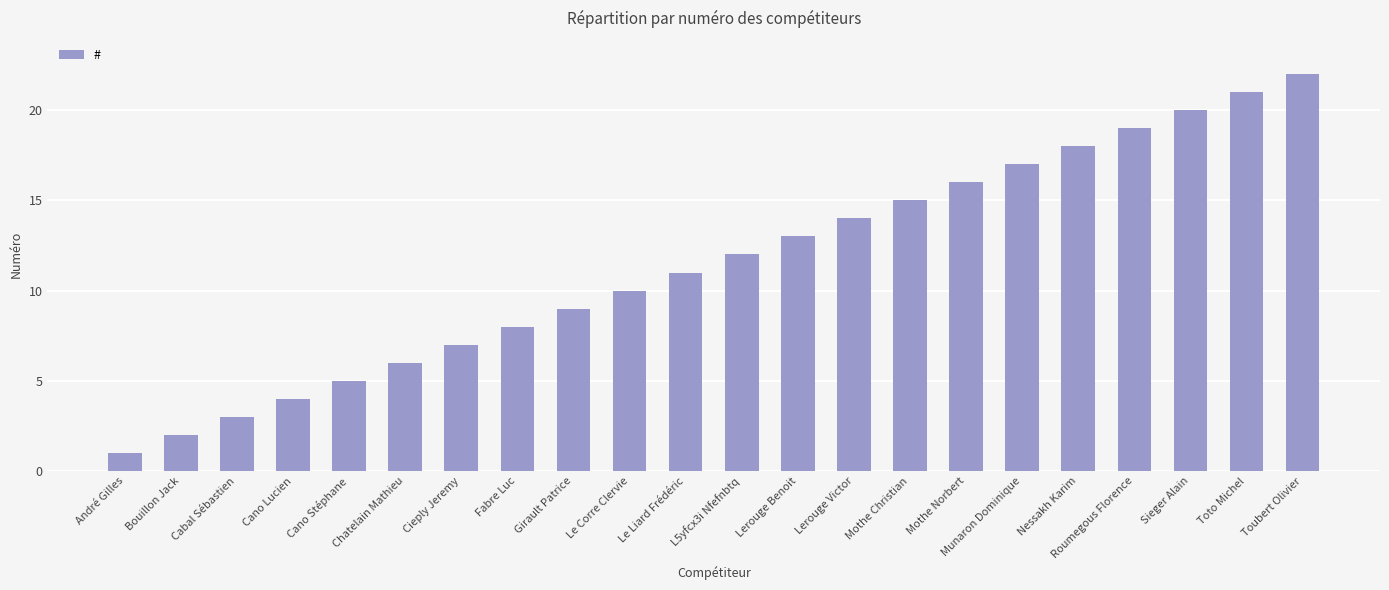

Reading left to right, what are all the values shown in this chart?

André Gilles=1	Bouillon Jack=2	Cabal Sébastien=3	Cano Lucien=4	Cano Stéphane=5	Chatelain Mathieu=6	Cieply Jeremy=7	Fabre Luc=8	Girault Patrice=9	Le Corre Clervie=10	Le Liard Frédéric=11	L5yfcx3i Nfefnbtq=12	Lerouge Benoit=13	Lerouge Victor=14	Mothe Christian=15	Mothe Norbert=16	Munaron Dominique=17	Nessakh Karim=18	Roumegous Florence=19	Sieger Alain=20	Toto Michel=21	Toubert Olivier=22